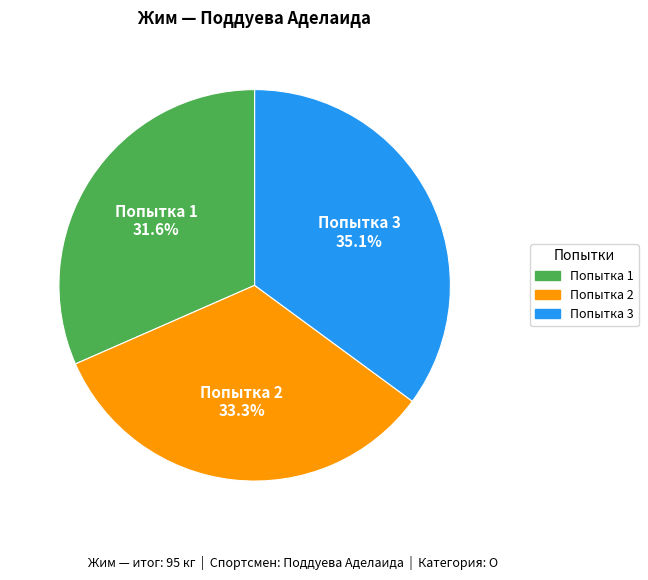

Is there a majority slice in this chart?

No